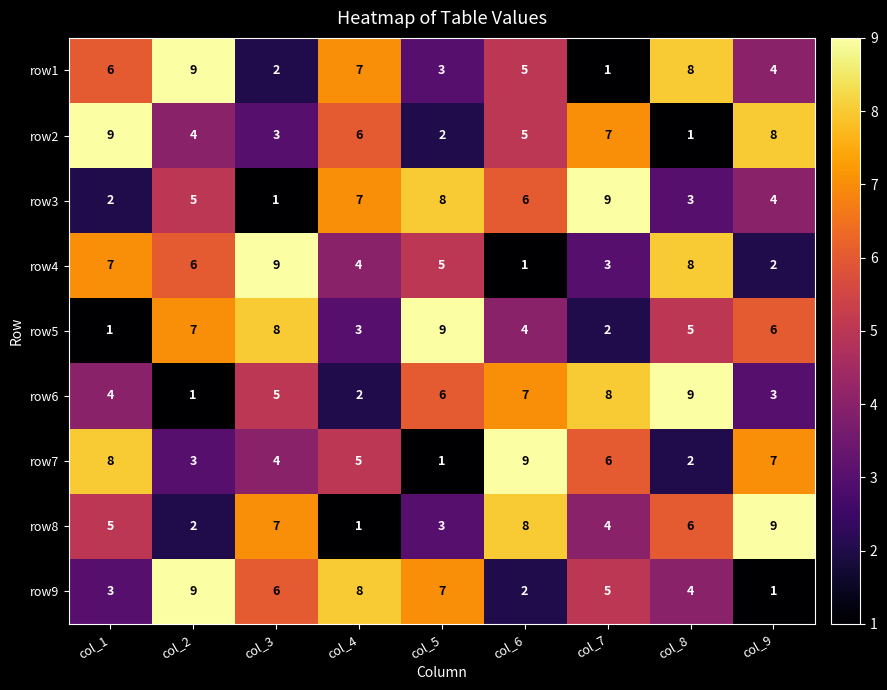

True or false: row7 has a value of 5 at col_4.

True